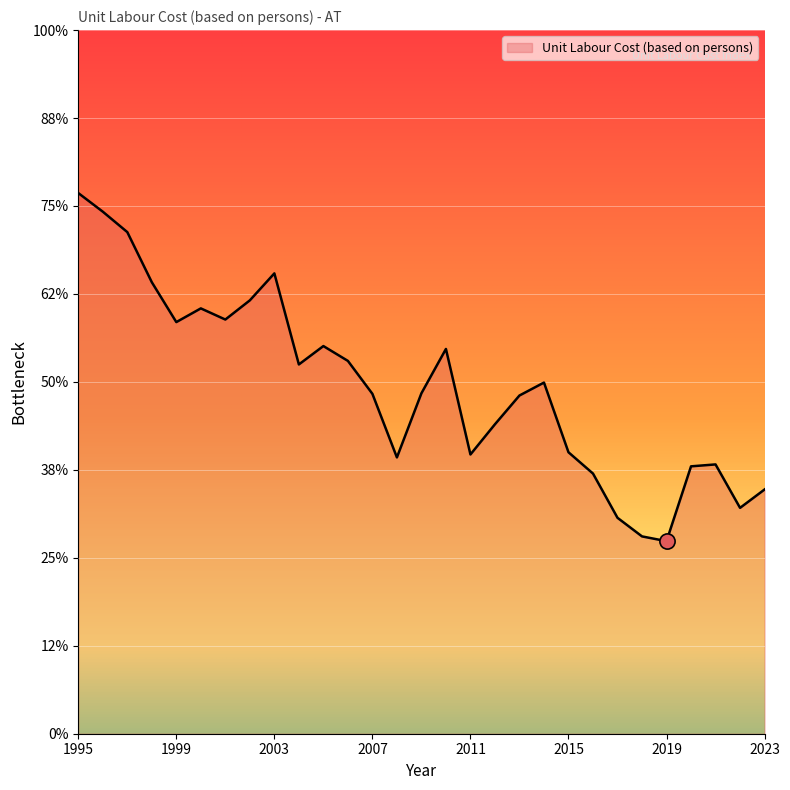

Does the chart have visible grid lines?

Yes